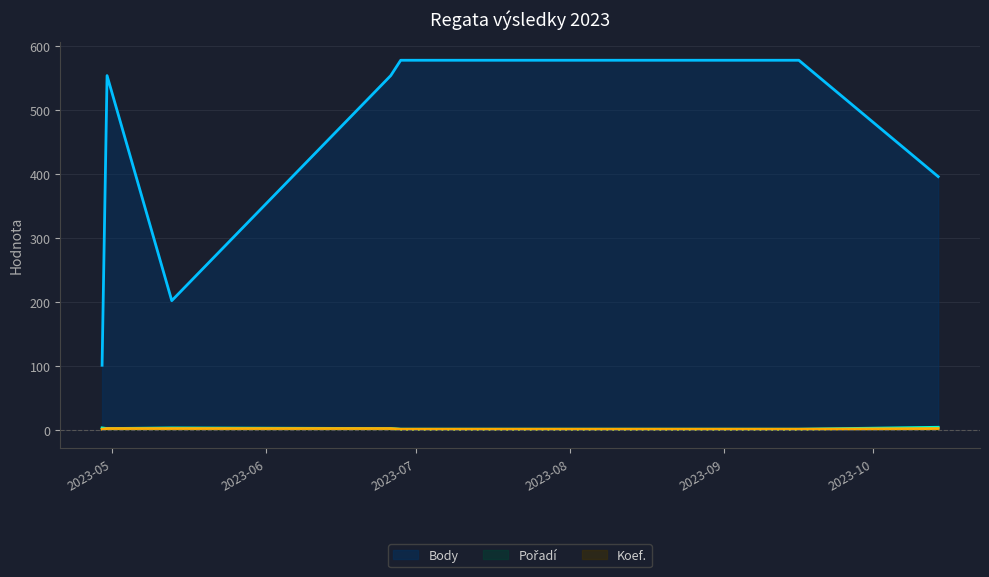

At how many categories does at least one series exceed 102?

6